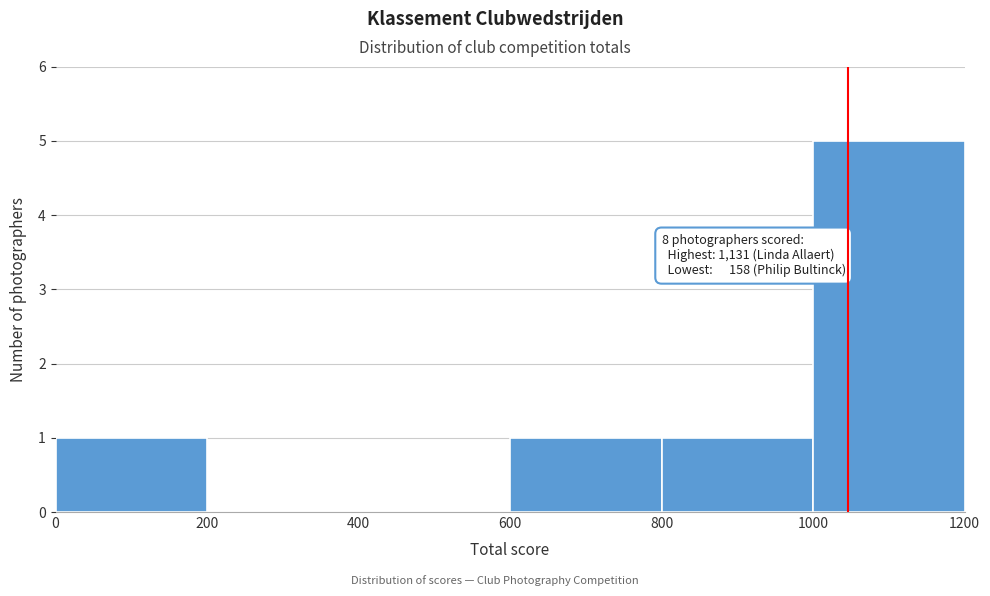

Over which range of the x-axis is the bar tallest?

1000 to 1200